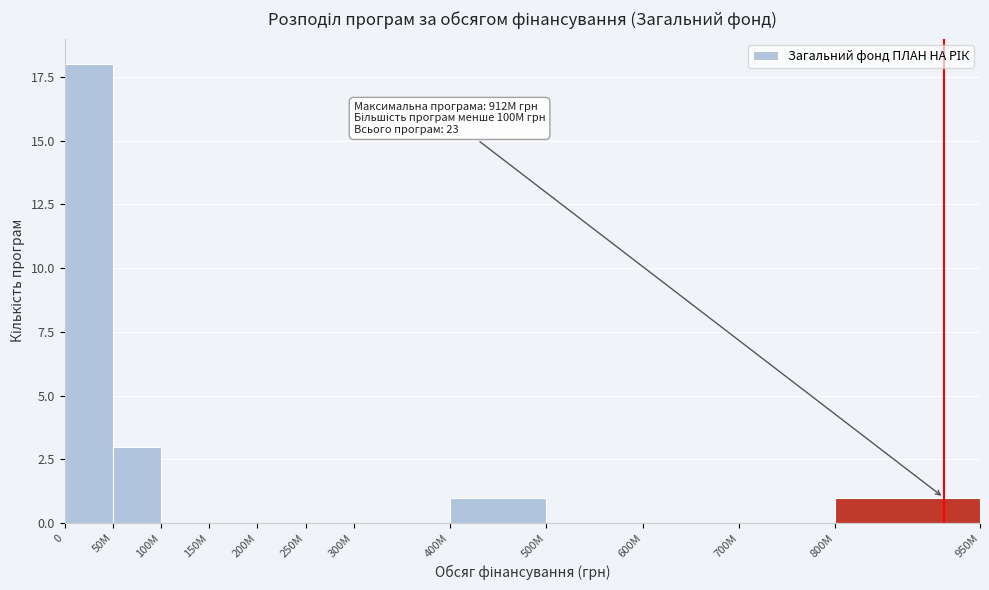

Reading left to right, what are all the values shown in this chart?

0=18	50M=3	100M=0	150M=0	200M=0	250M=0	300M=0	400M=1	500M=0	600M=0	700M=0	800M=1